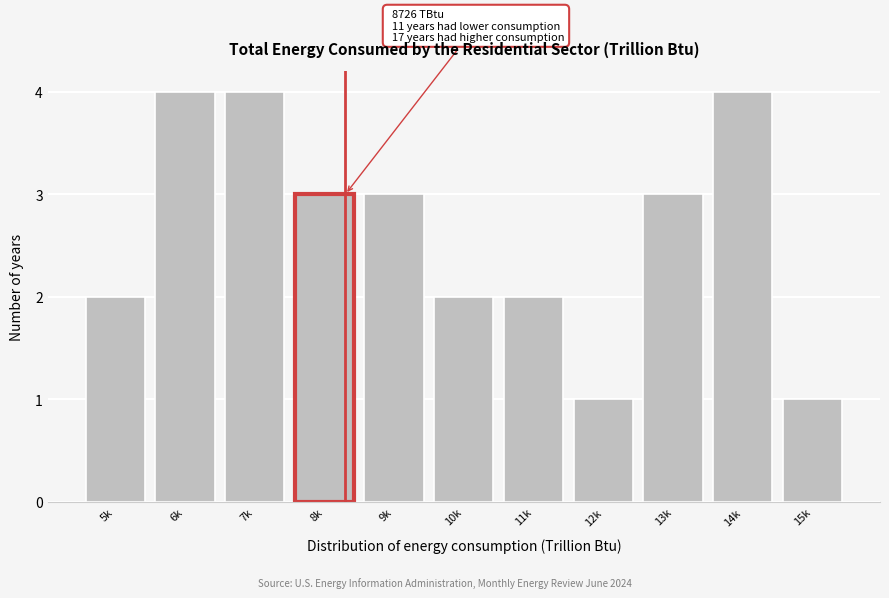

Reading left to right, transcribe all the data shown in this chart.

2	4	4	3	3	2	2	1	3	4	1